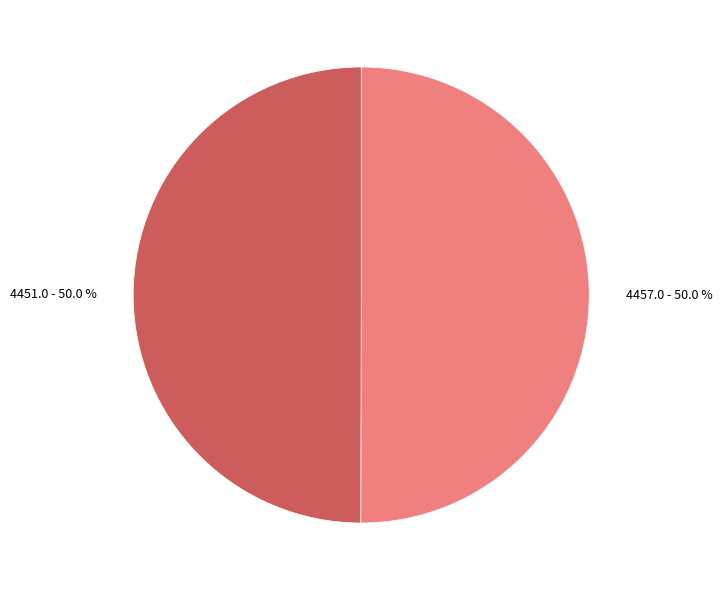

Count the number of slices in the pie.

2